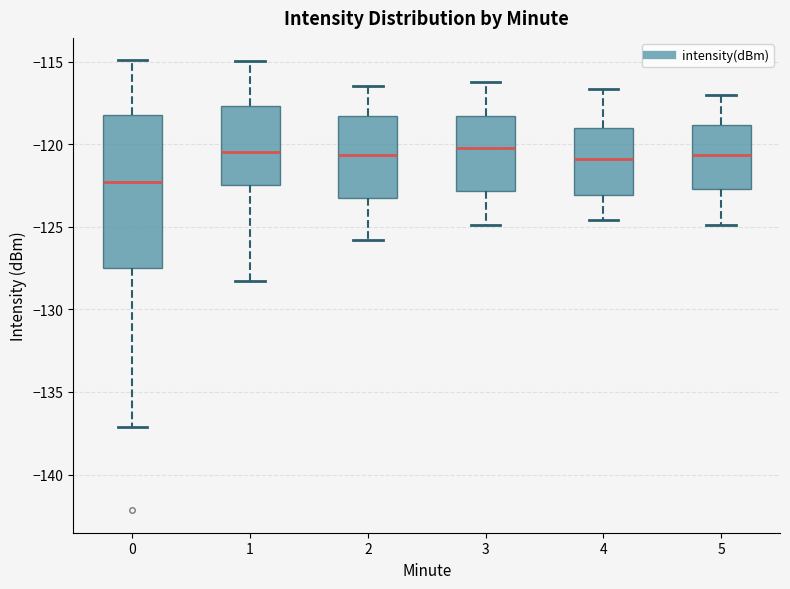

Where is the upper edge of the box at x = 3 on the y-axis? The values are not printed on the chart, so give them approximately, as read against the axis.

-118.5